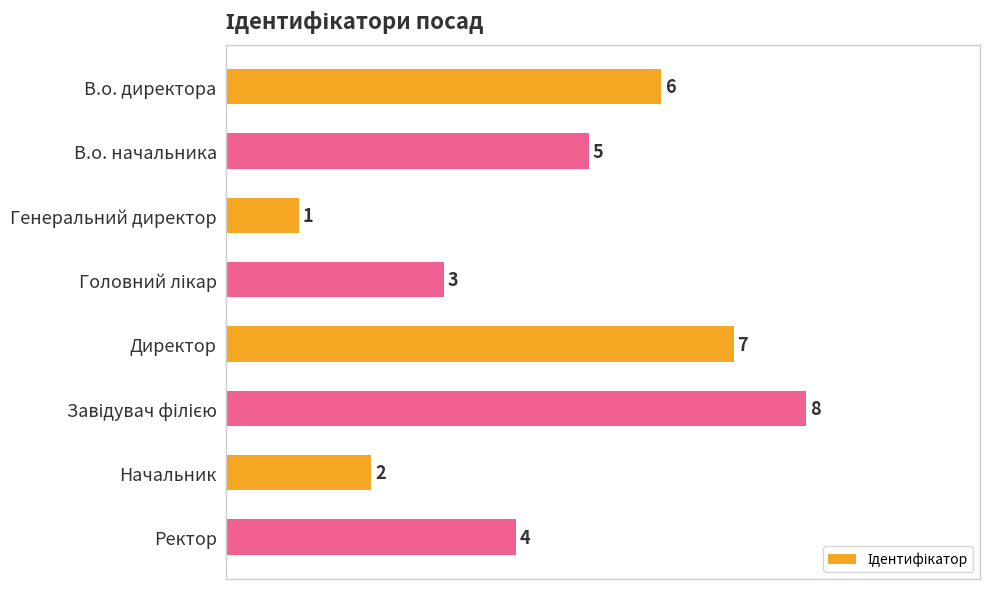

Count the values in the range 3 to 7.

5